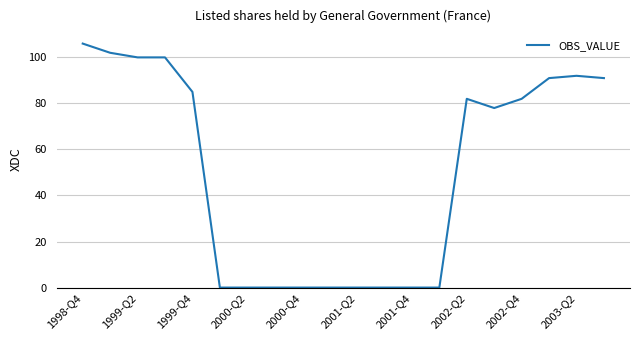

What is the maximum value shown in the chart?

106